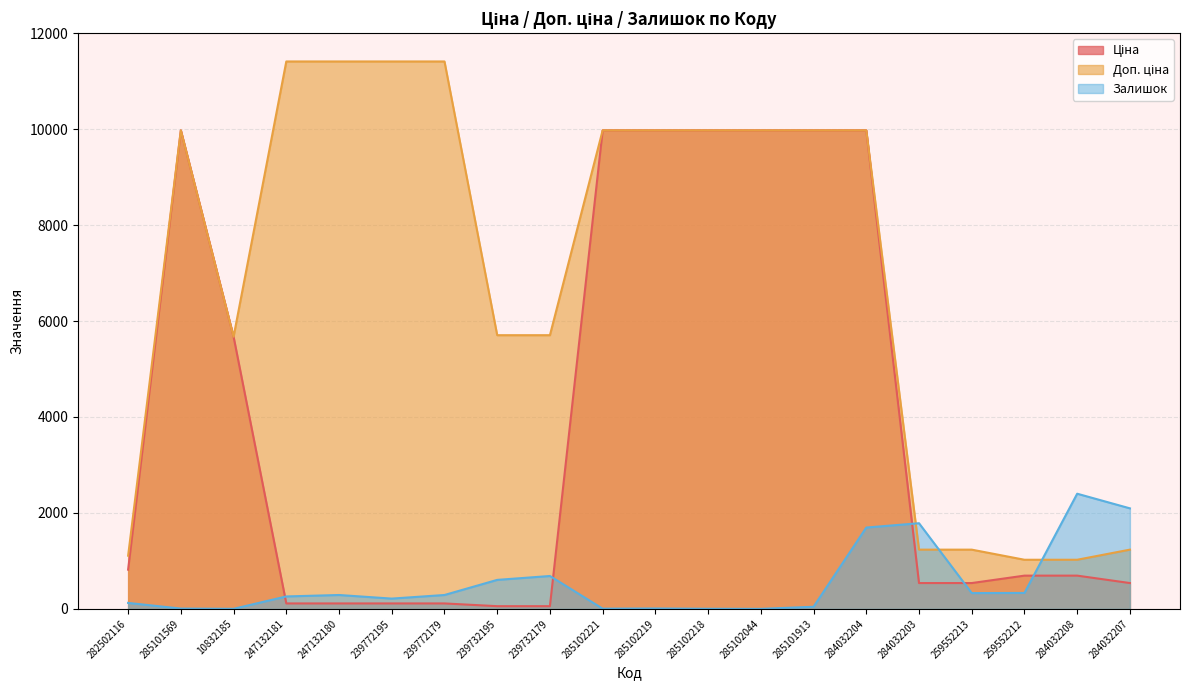

The Залишок series shows 387.0 at 239772179. True or false?

False